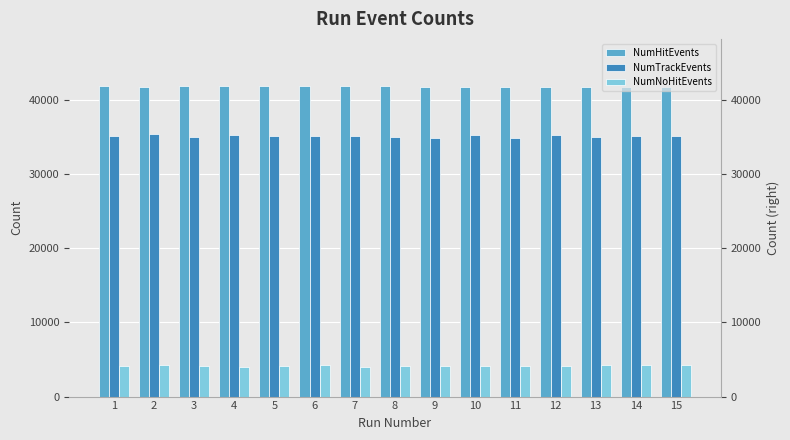

Is the value of NumTrackEvents at 8 greater than the value of NumHitEvents at 10?

No